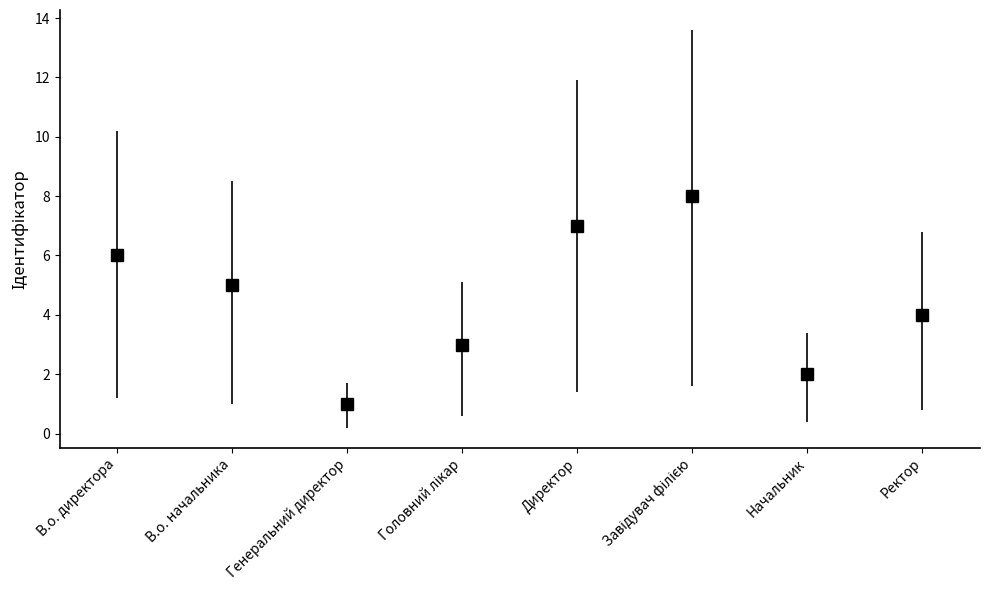

Reading left to right, what are all the values shown in this chart?

6	5	1	3	7	8	2	4